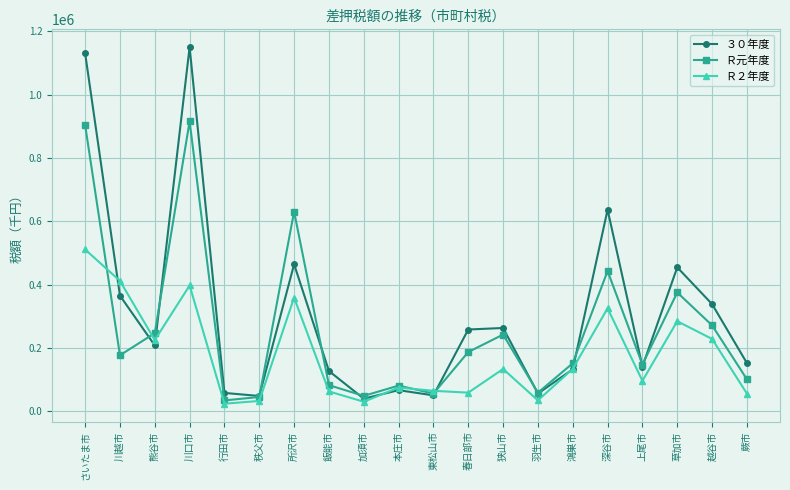

At which label is Ｒ２年度 closest to 267473?

草加市